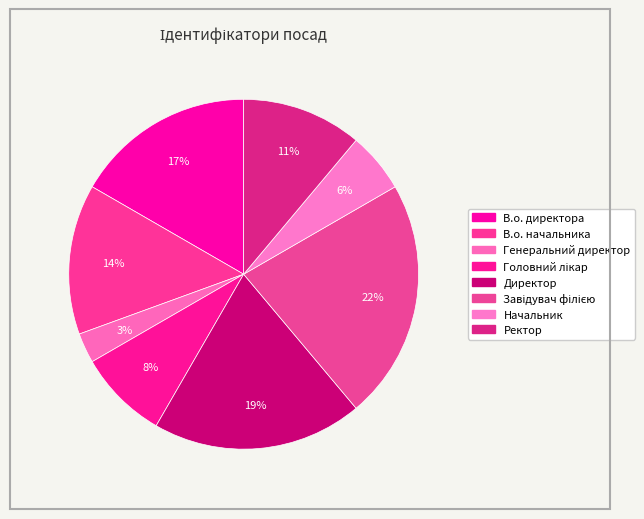

Do Головний лікар and Генеральний директор together represent more than half of the pie?

No